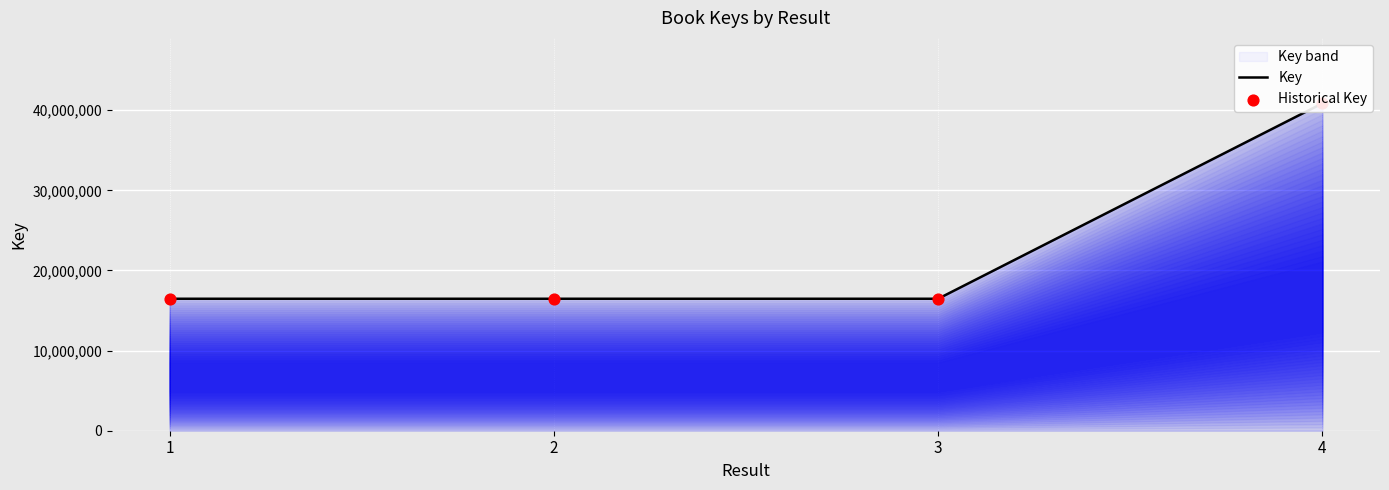

What is the total value across all series at 4?

81725396